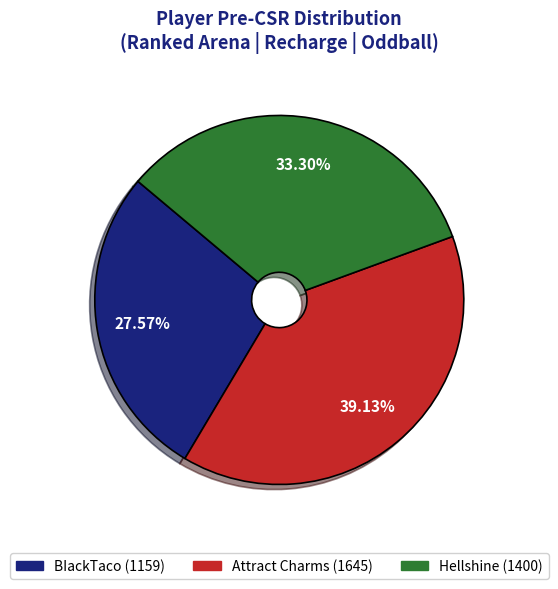

Does Hellshine represent more than half of the total?

No